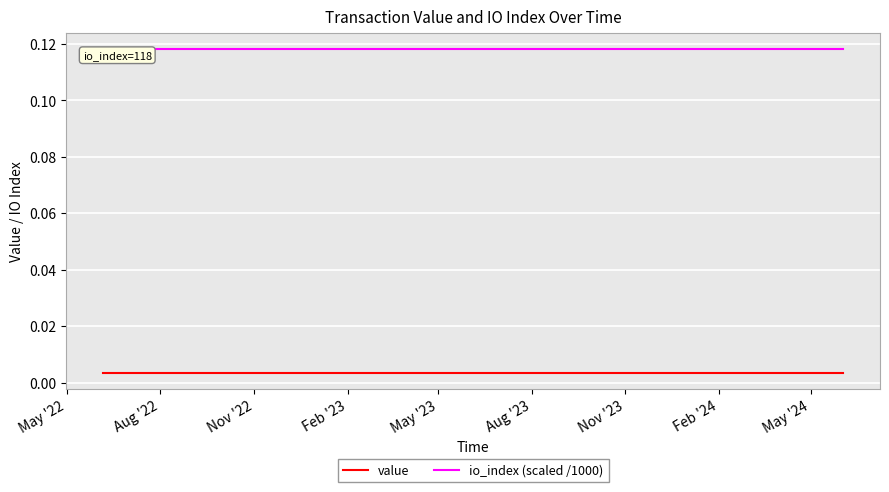

At how many categories does at least one series exceed 0?

25